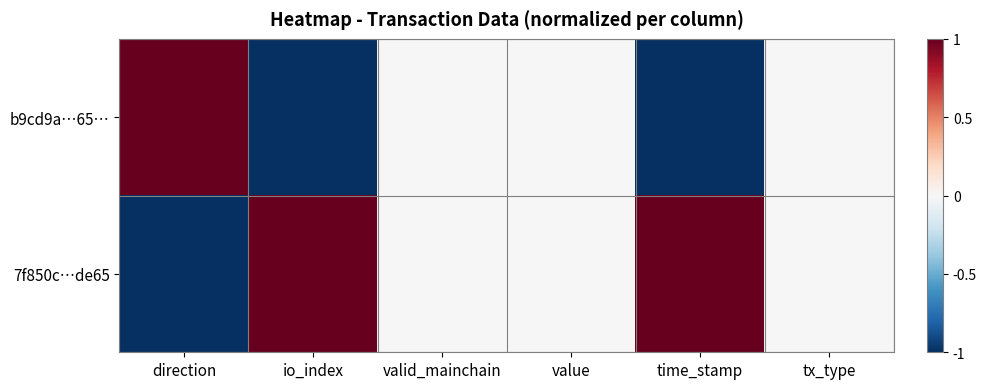

Which series has the largest range (max minus min)?

7f850c…de65